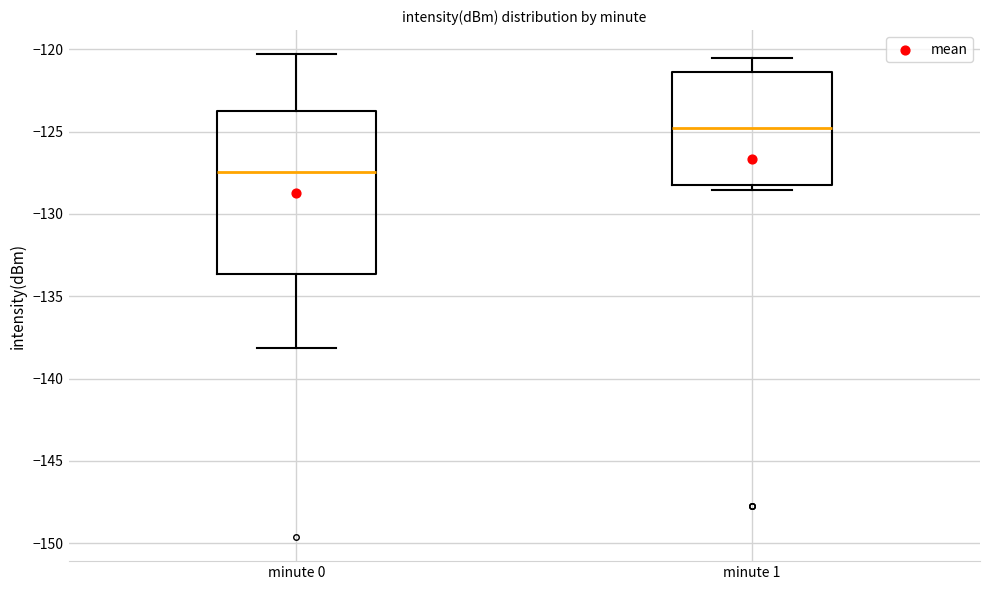

Reading left to right, read every box against the y-axis: the position of its median line, the range the box covers, and the ends of its whiskers. The values are not printed on the chart, so give them approximately, as read against the axis.

minute 0: median -127.5, box -133.5 to -124.0, whiskers -138.0 to -120.5
minute 1: median -125.0, box -128.5 to -121.5, whiskers -128.5 (just below the box's lower edge) to -120.5